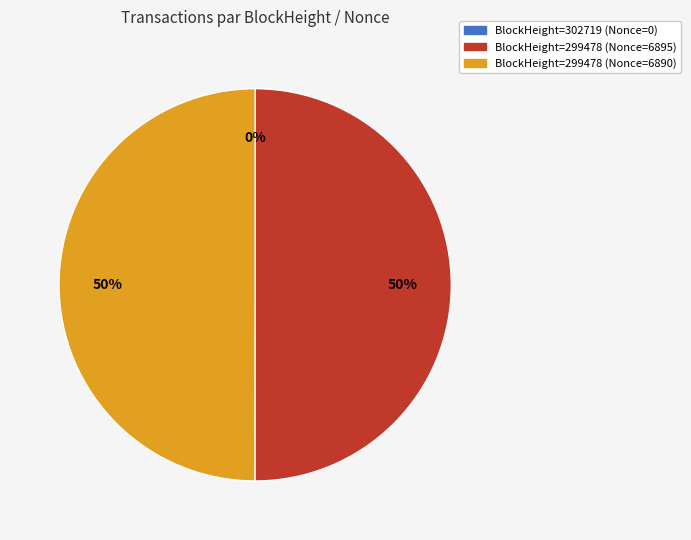

To the nearest percent, what is the difference between the largest and smallest slice percentages?

50%